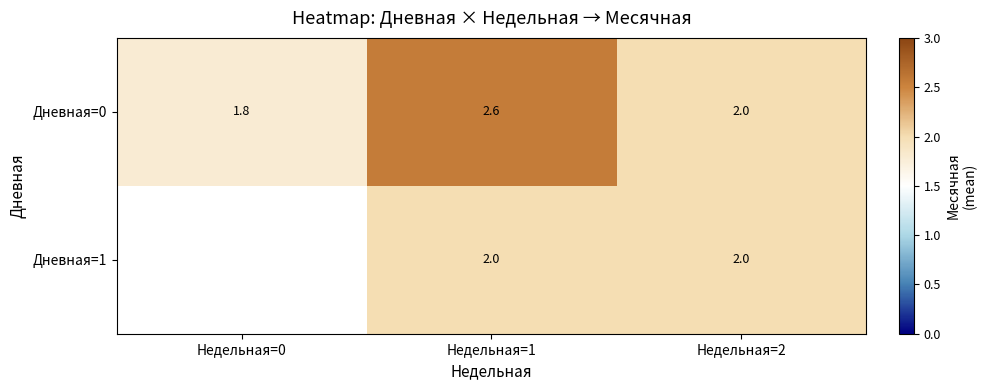

What is the average value of the Дневная=0 series?

2.1